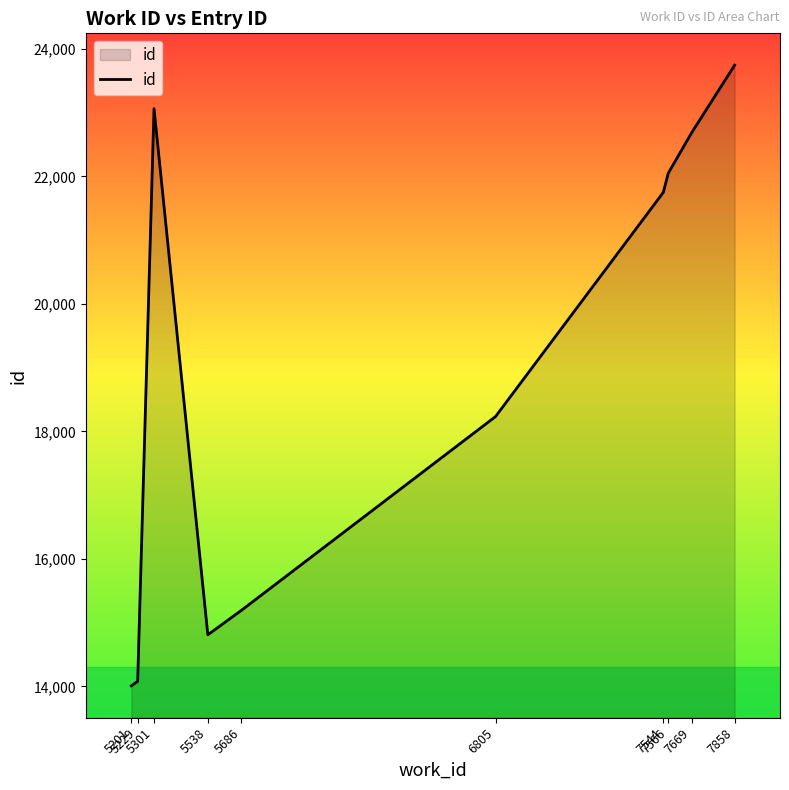

Which has a higher value, 6805 or 5538?

6805